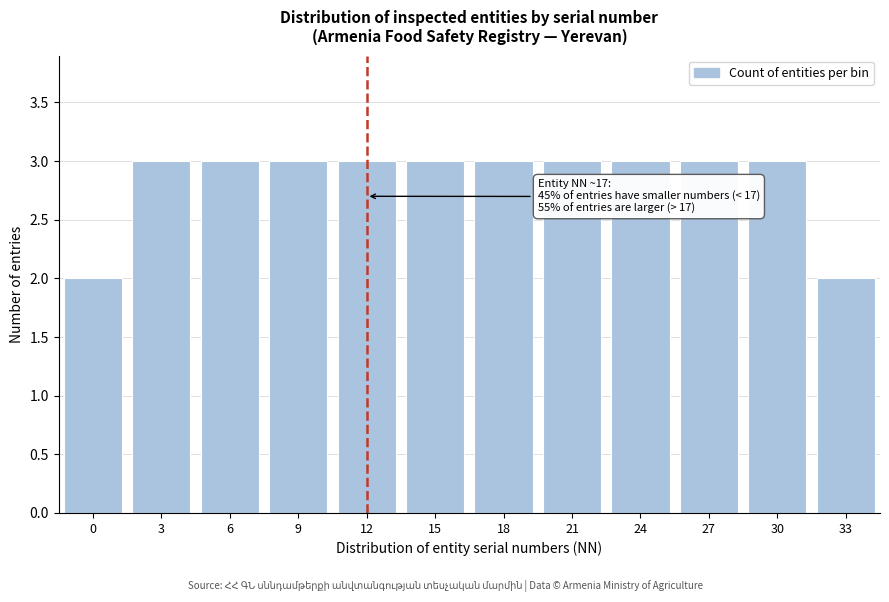

Reading left to right, extract all data points from this chart.

2	3	3	3	3	3	3	3	3	3	3	2